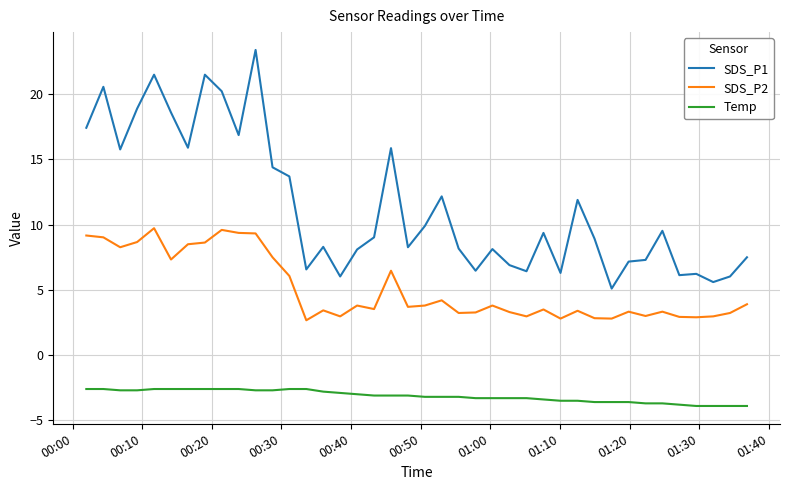

Which series has the largest total across all categories?

SDS_P1